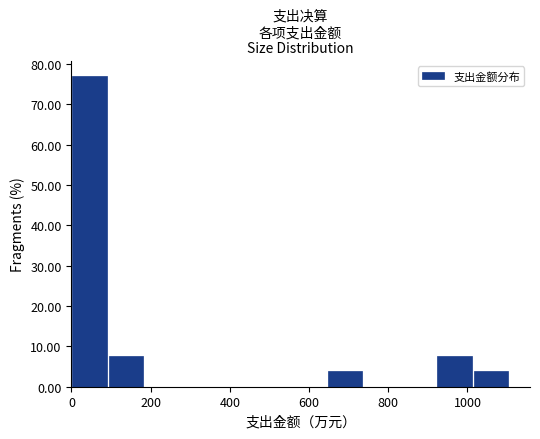

How tall is the bar that spans 0 to 100 on the x-axis? Neither the bar edges nor the heights are printed on the chart, so give them approximately, as read against the axes.

77